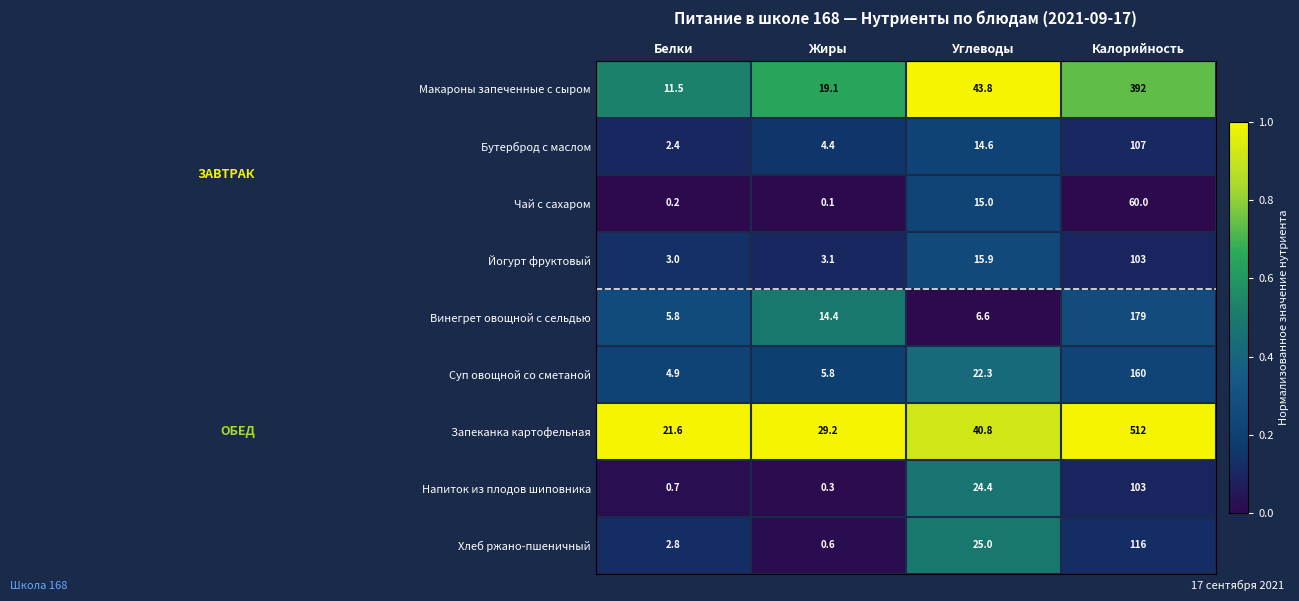

Which category has the highest value in the Запеканка картофельная series?

Калорийность